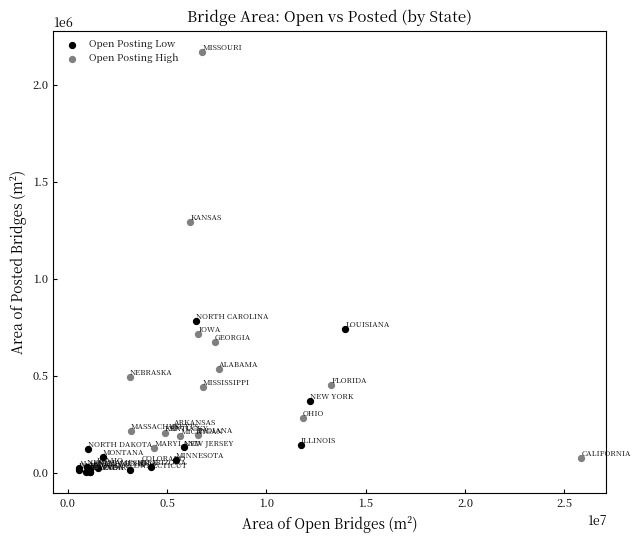

What are all the series names shown in the legend?

Open Posting Low, Open Posting High